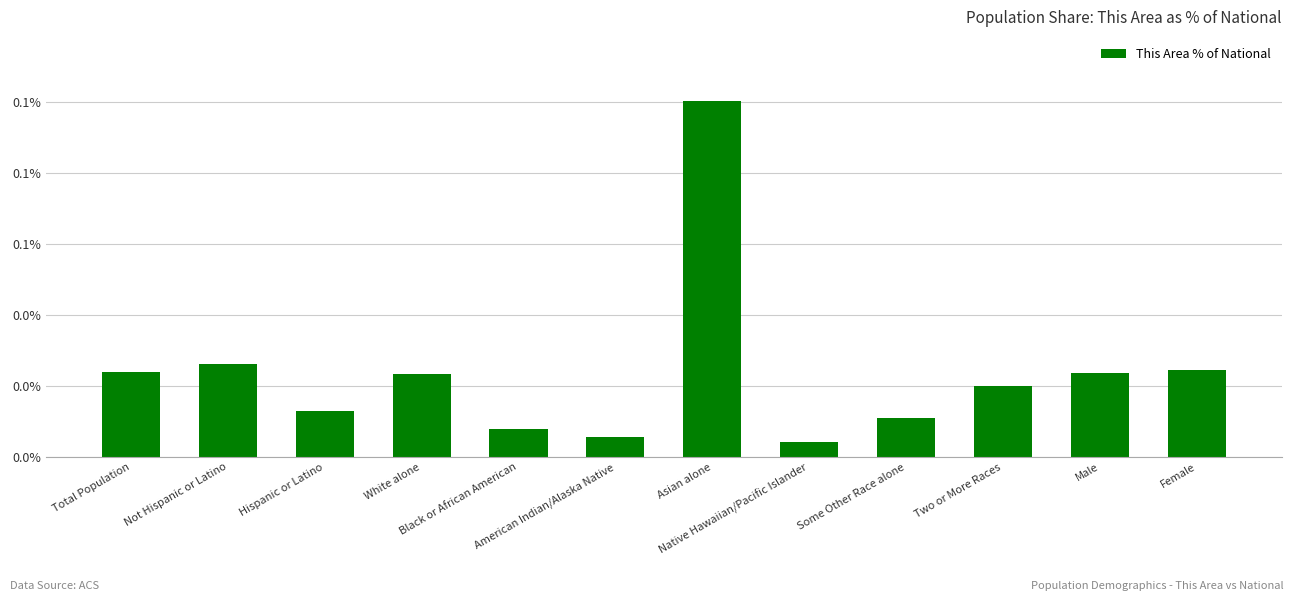

The chart shows a value of 0.0 at Female. True or false?

False